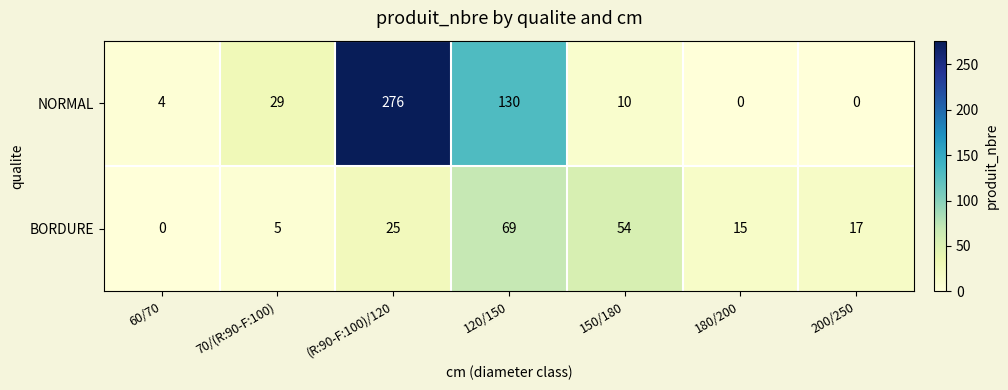

The value of BORDURE at 60/70 is 39. True or false?

False